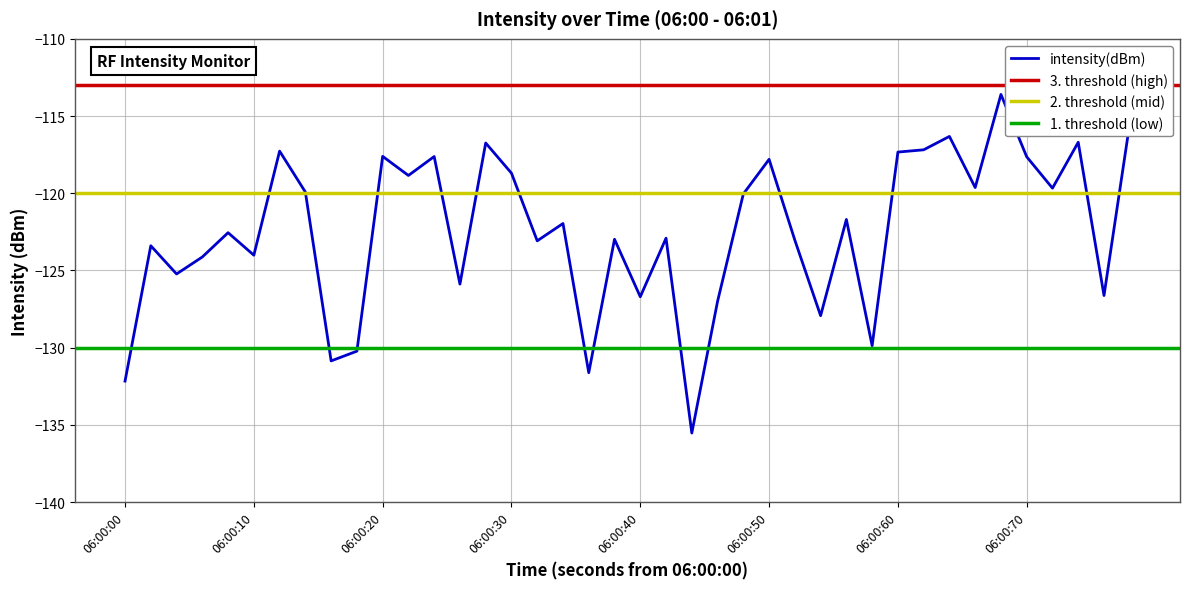

How many data points are above -121?

18